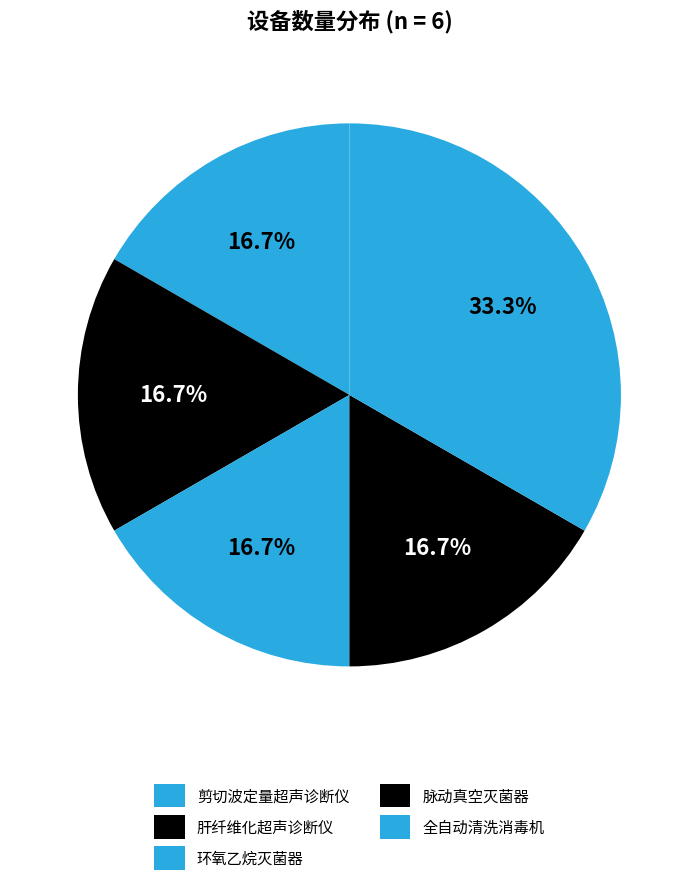

Which slice is the smallest?

剪切波定量超声诊断仪